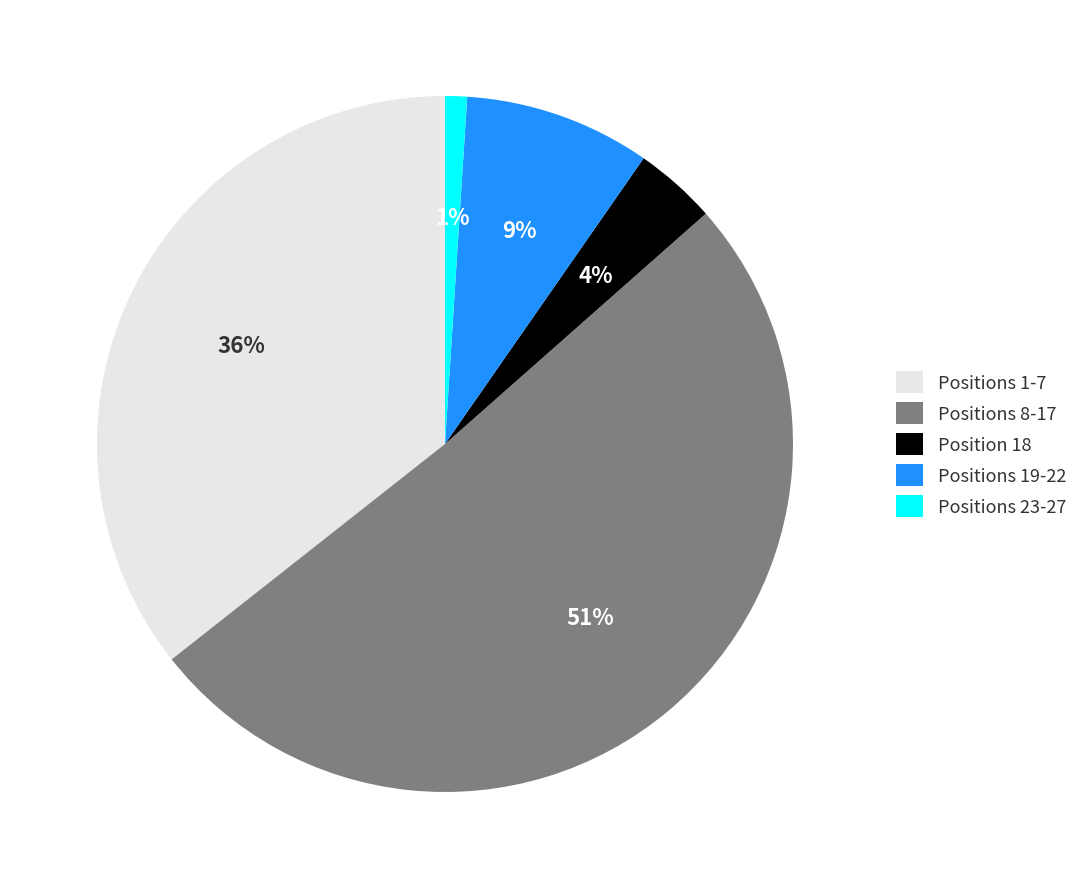

Which has a higher value, Position 18 or Positions 23-27?

Position 18